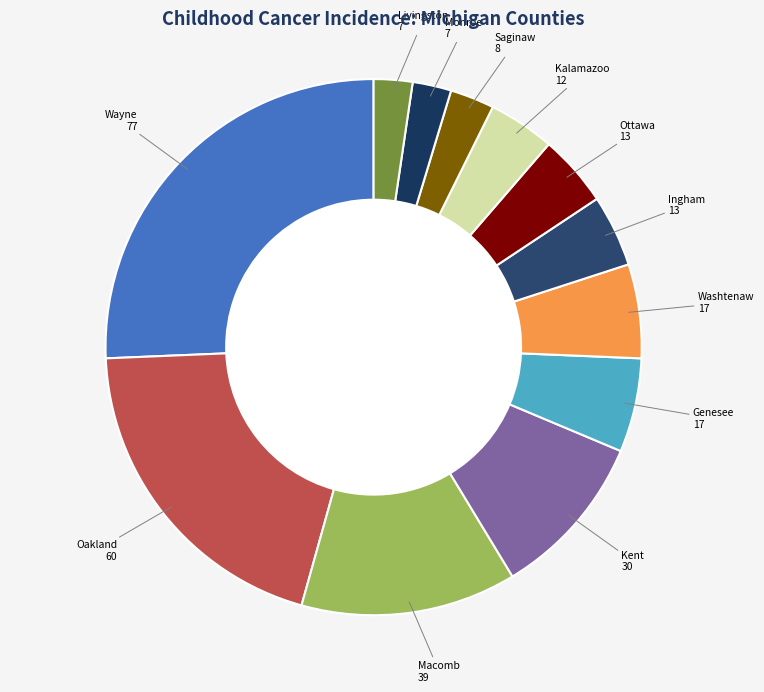

Combined, do Livingston and Genesee account for over 50%?

No